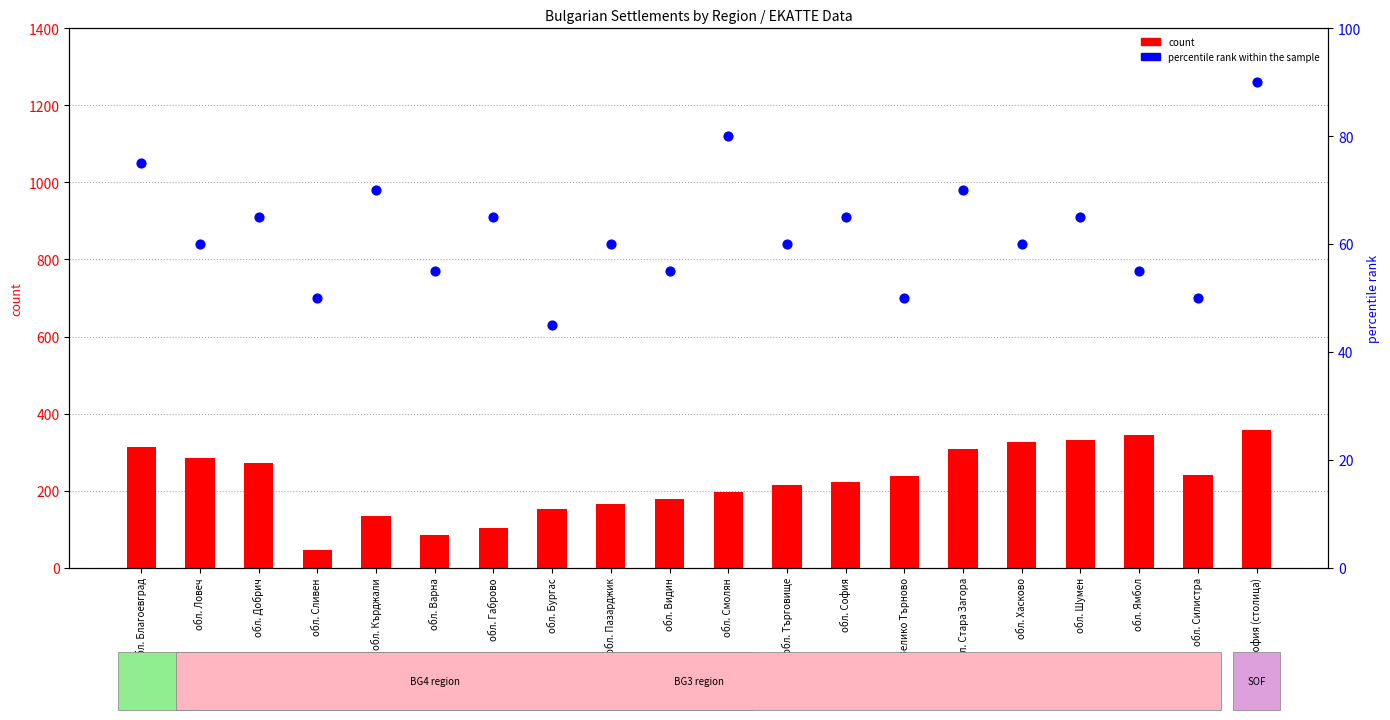

Which series contains the lowest Y value?

count